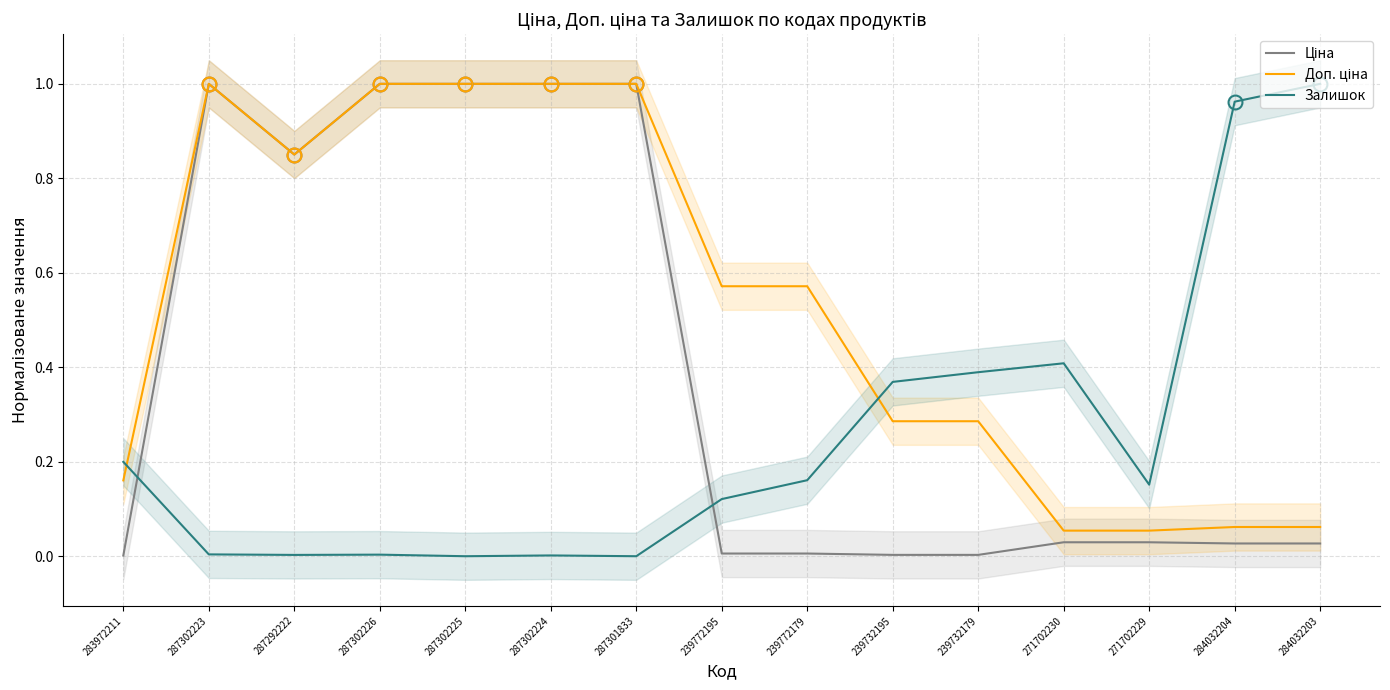

Is the value of Ціна at 287302223 greater than the value of Залишок at 283972211?

Yes